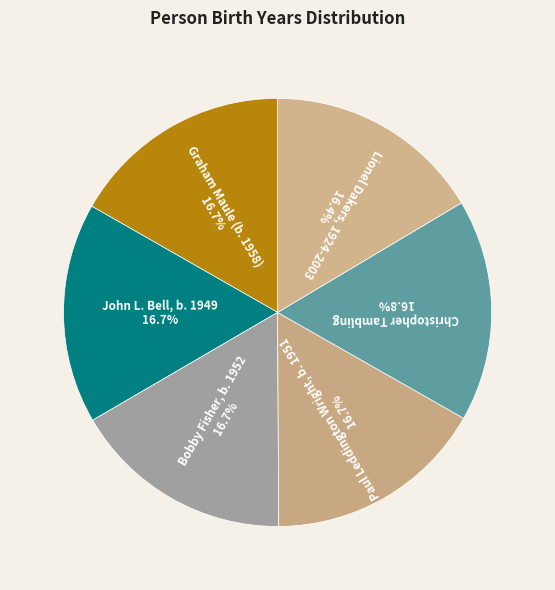

To the nearest percent, what is the combined percentage of Graham Maule (b. 1958) and Bobby Fisher, b. 1952?

33%